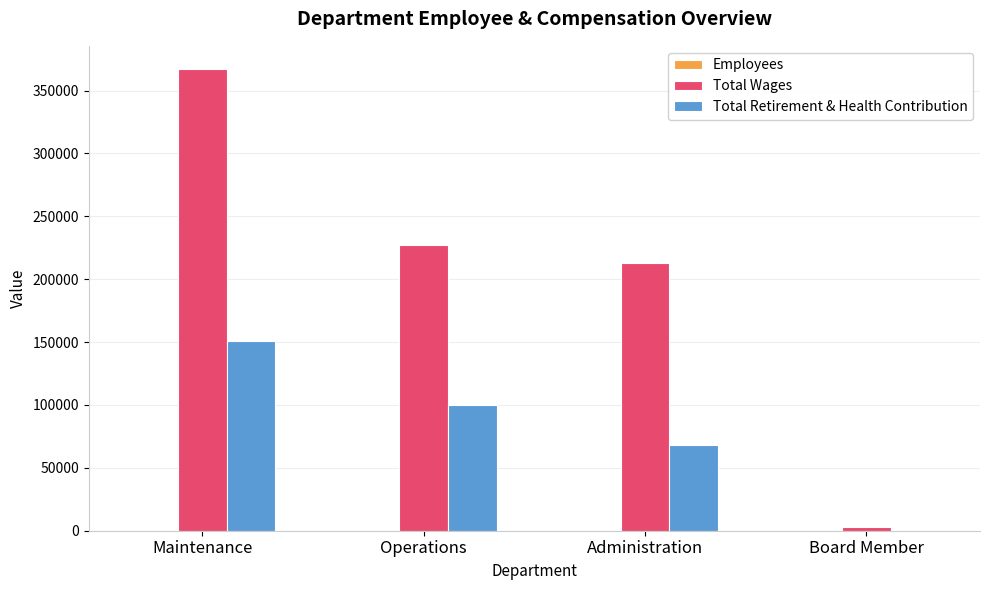

How many distinct data groups are displayed?

3